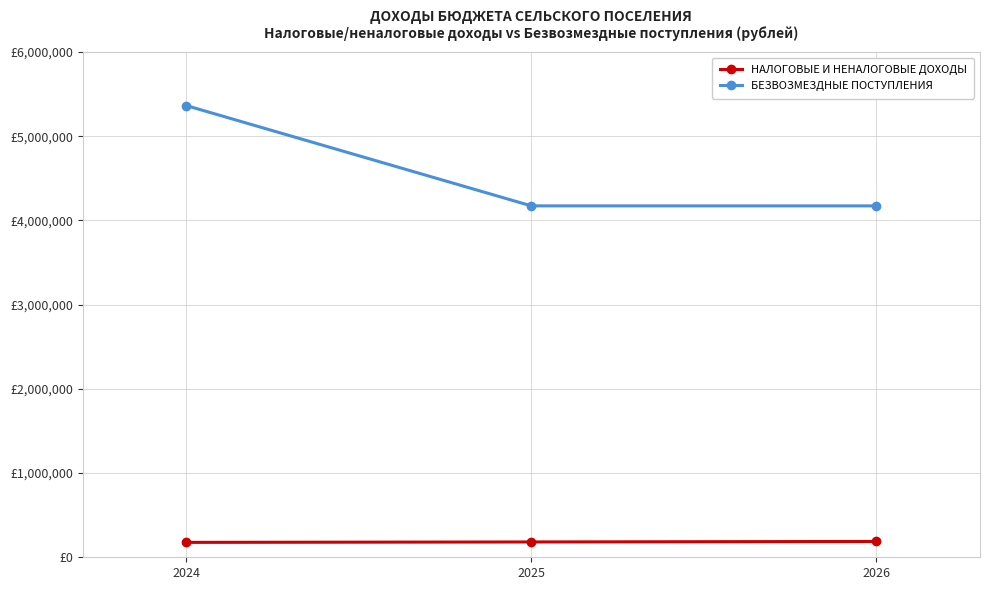

Where does the БЕЗВОЗМЕЗДНЫЕ ПОСТУПЛЕНИЯ series first go above 4173323?

2024